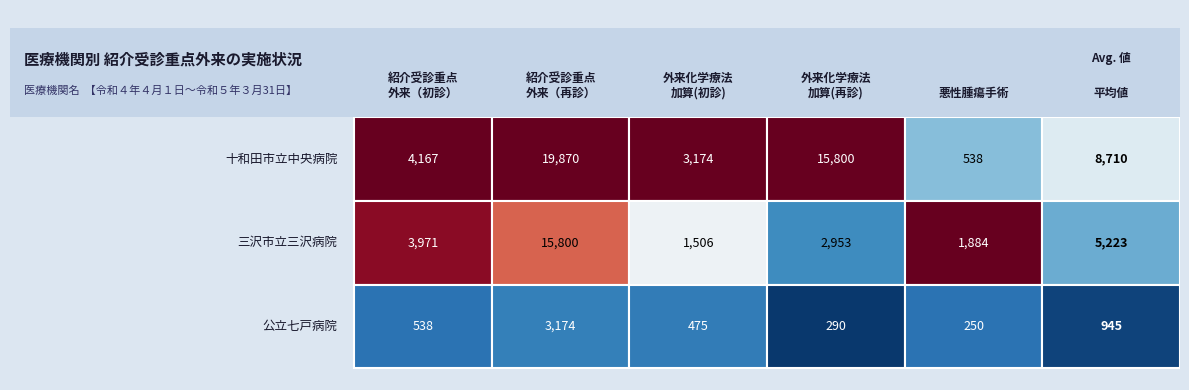

Is it true that 三沢市立三沢病院 equals 2173 at 2?

False